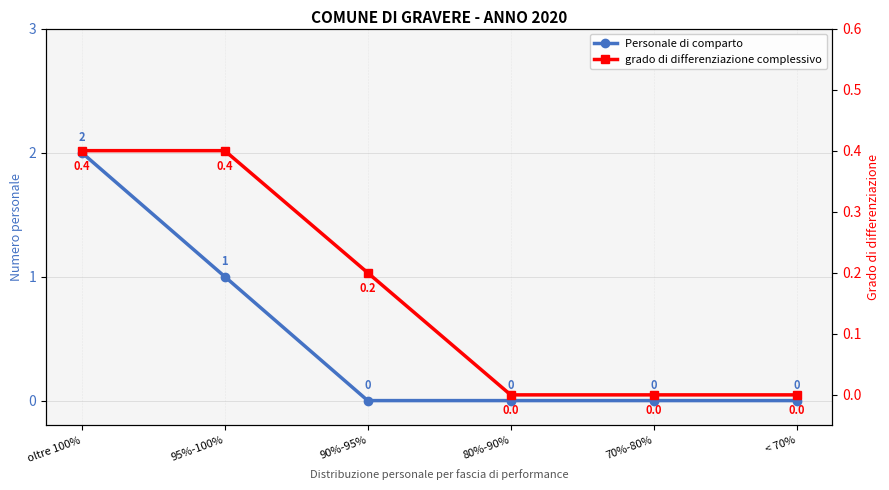

How many grado di differenziazione complessivo values are between 0 and 1?

6